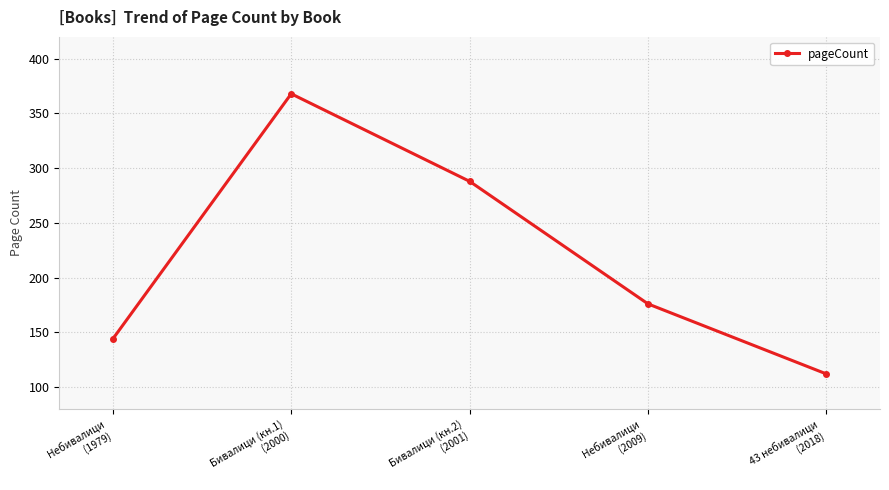

What position from the right is Небивалици
(2009)?

2